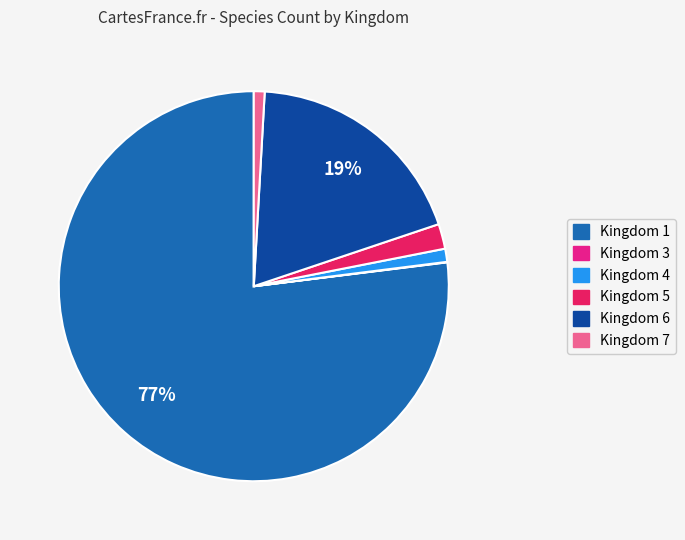

To the nearest percent, what is the difference between the largest and smallest slice percentages?

77%